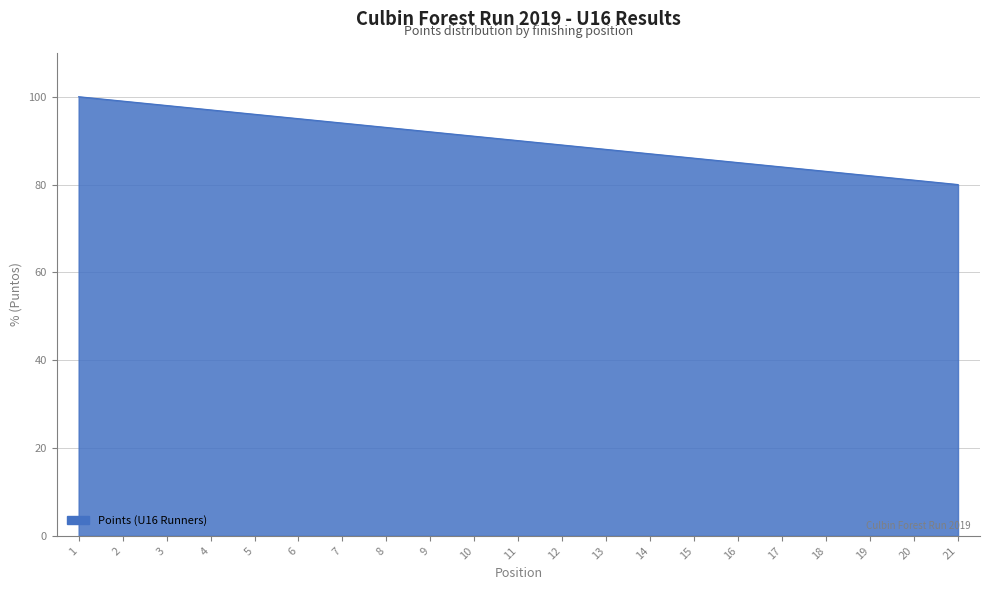

True or false: the data shows 89 at 12.

True